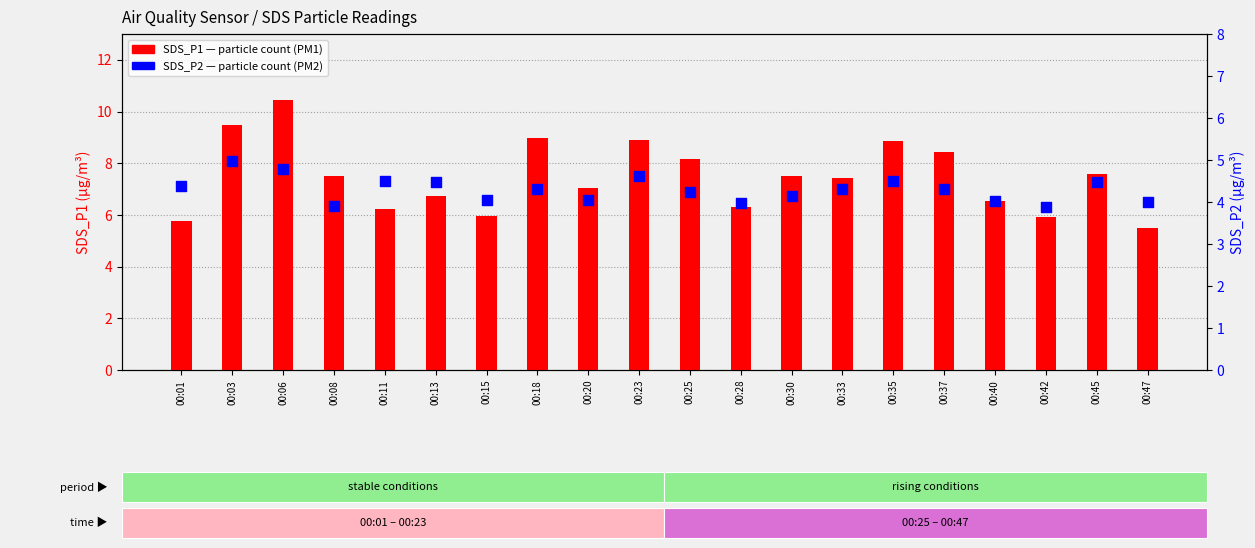

Which series has the largest Y range (max minus min)?

SDS_P1 (PM1)